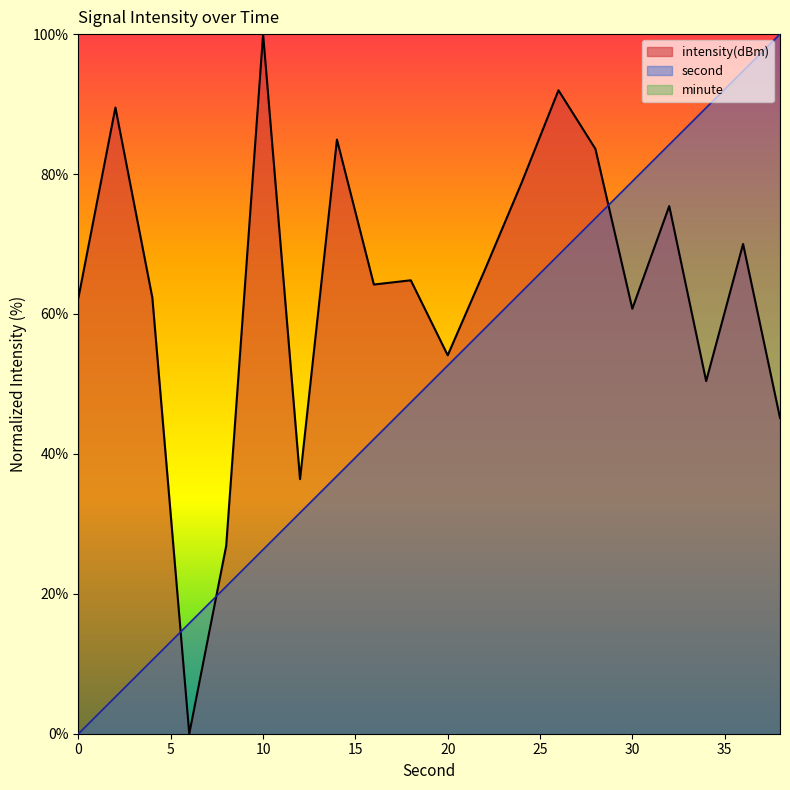

The intensity series shows 58.4 at 14. True or false?

False